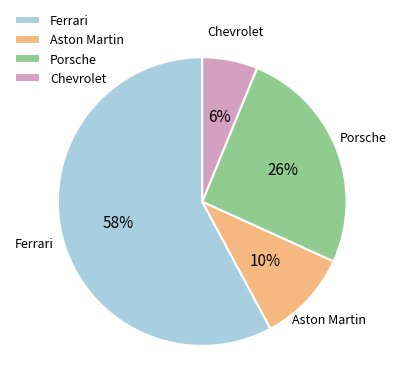

Which slice is the largest?

Ferrari